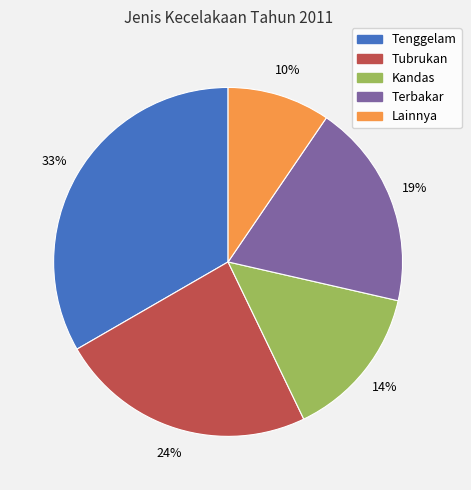

Approximately how many times larger is the value at Tenggelam compared to Tubrukan?

1.4